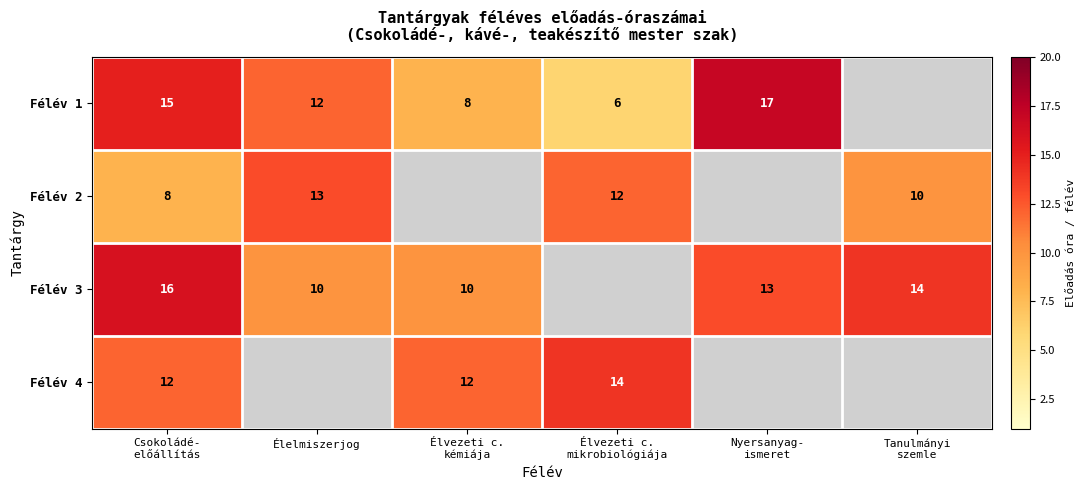

Which category has the highest value across all series?

Nyersanyag-
ismeret